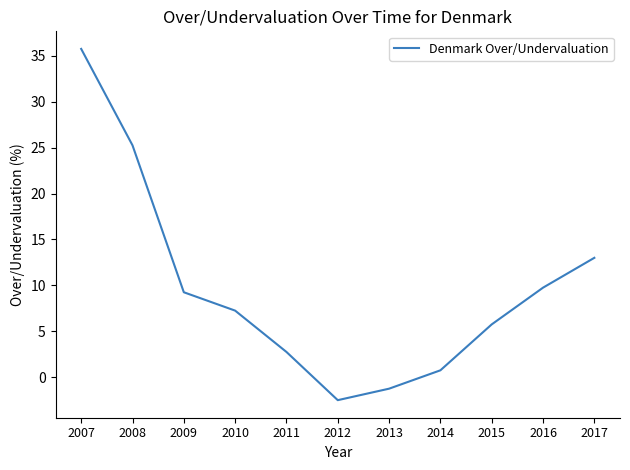

What is the smallest value displayed?

-2.5